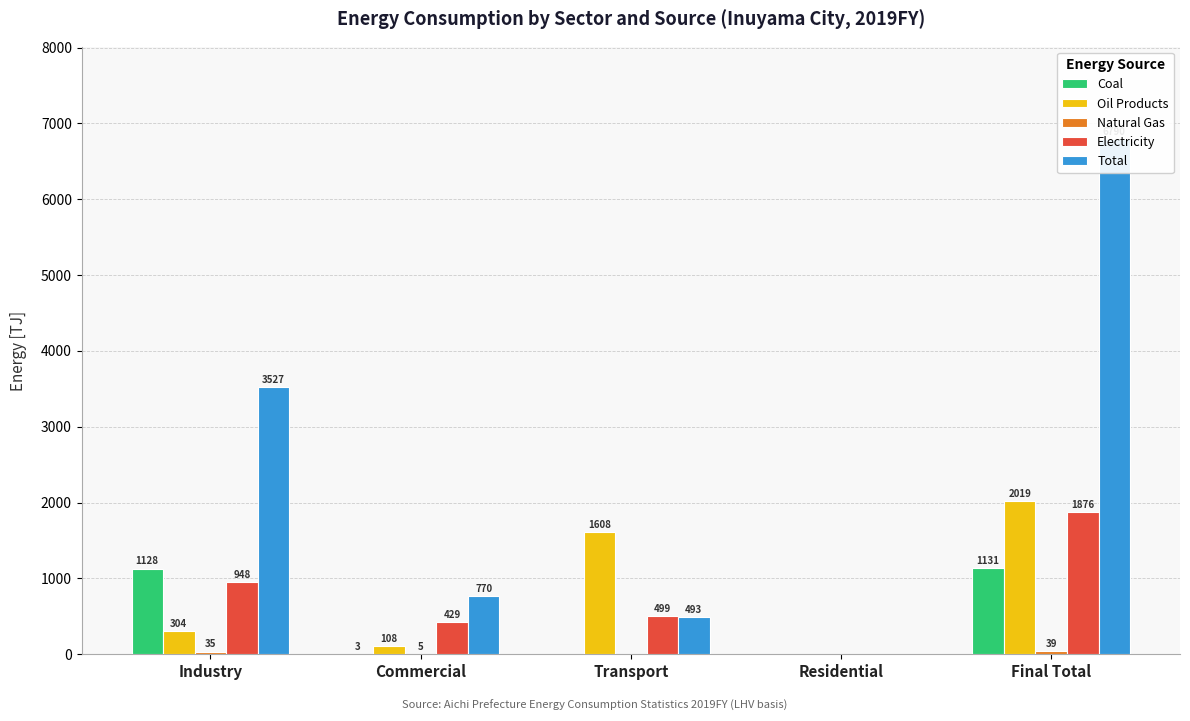

Which category has the lowest value in the Total series?

Residential